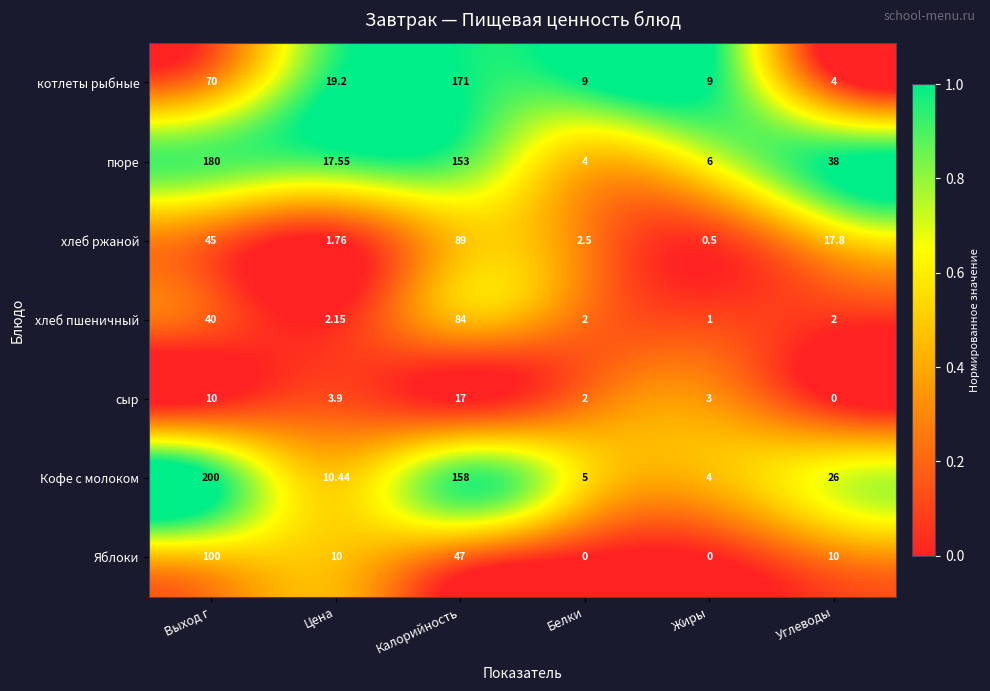

At which label does Яблоки first exceed 10?

Выход г